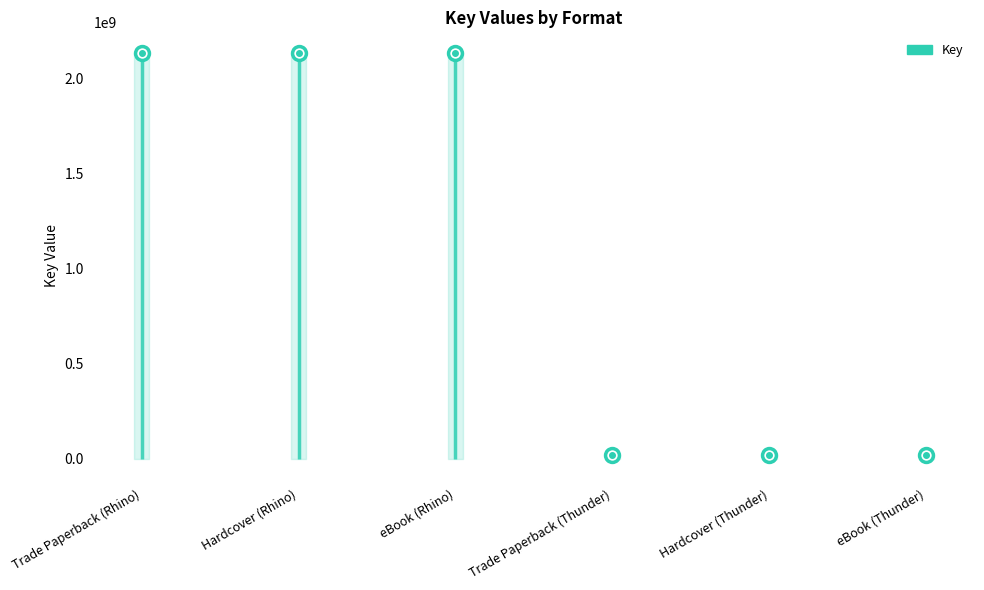

What value does the data have at Trade Paperback (Thunder), to the nearest 10?

20458030